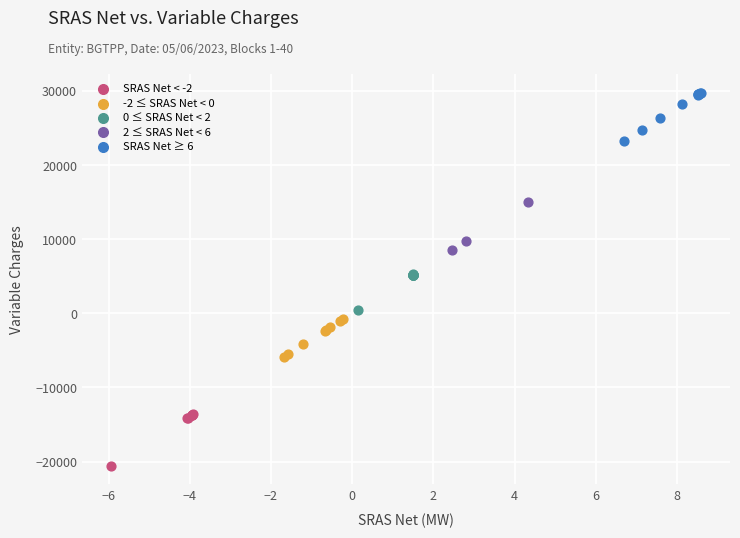

Which series reaches the maximum Y coordinate?

SRAS Net ≥ 6